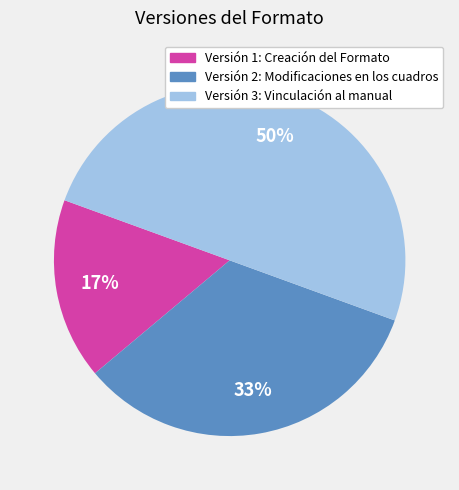

True or false: Versión 2: Modificaciones en los cuadros accounts for 20% of the total.

False